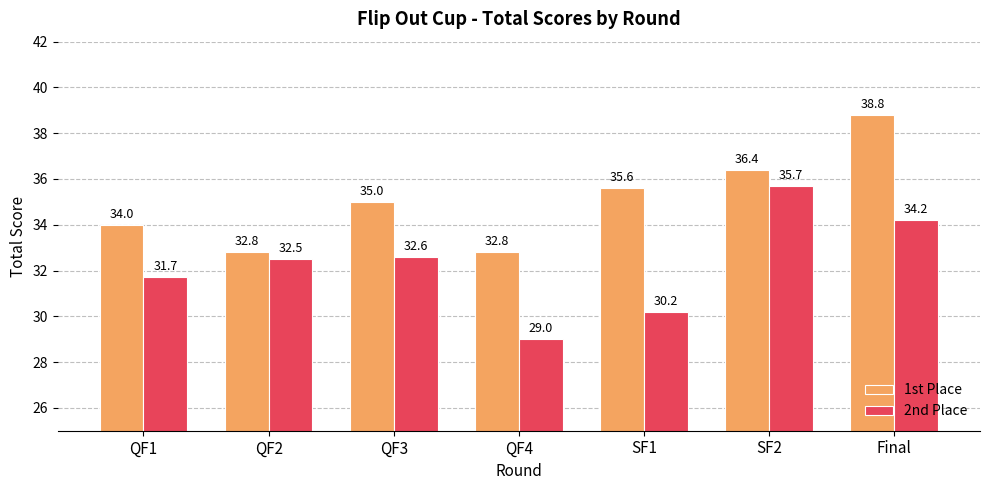

What is the difference between the second highest and second lowest values in the 2nd Place series?

4.0